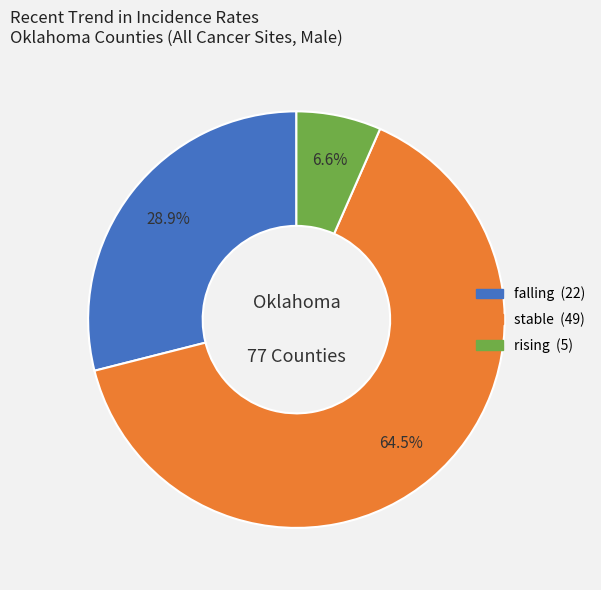

Is there a majority slice in this chart?

Yes